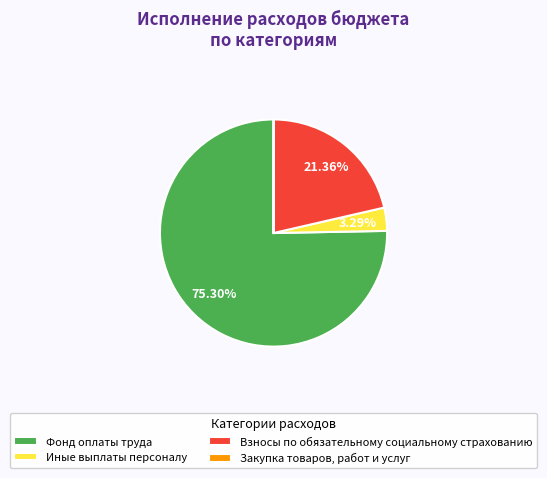

What is the majority slice?

Фонд оплаты труда